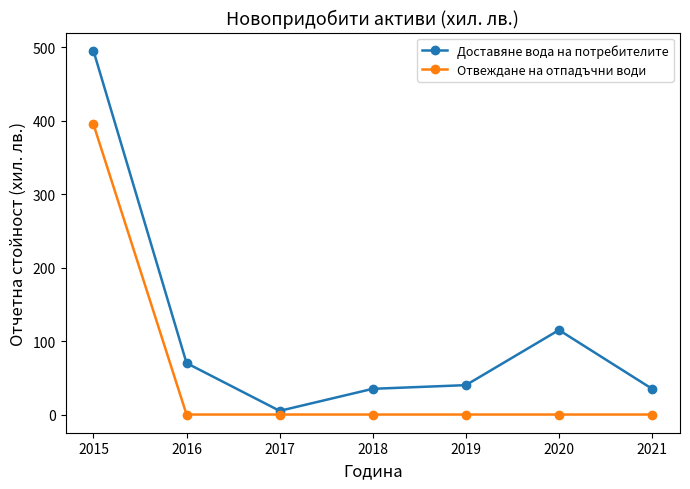

Which series has the largest total across all categories?

Доставяне вода на потребителите